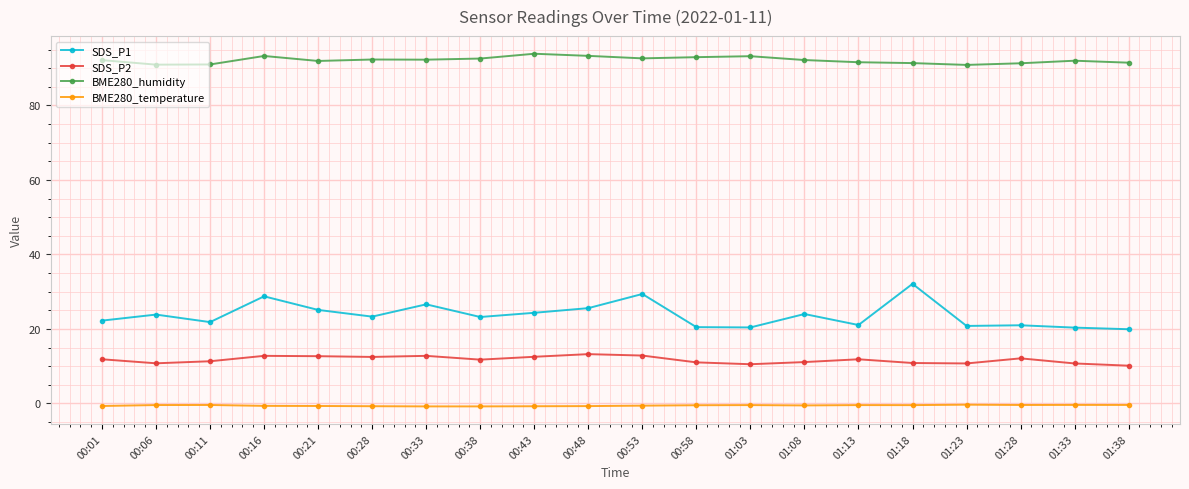

What is the difference between the maximum and minimum values in the BME280_humidity series?

3.0